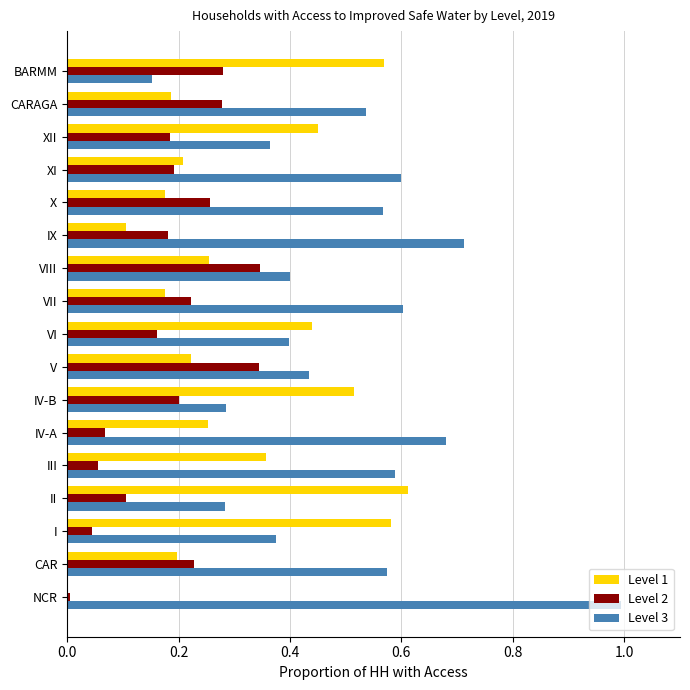

True or false: Level 3 has a value of 0.1 at CARAGA.

False